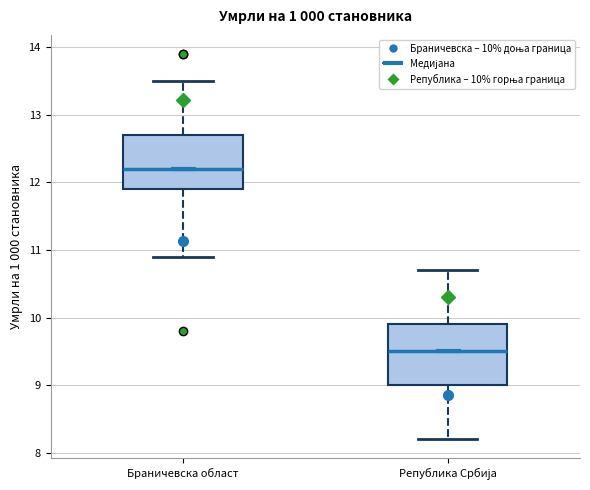

Which box has the highest median line?

Браничевска област